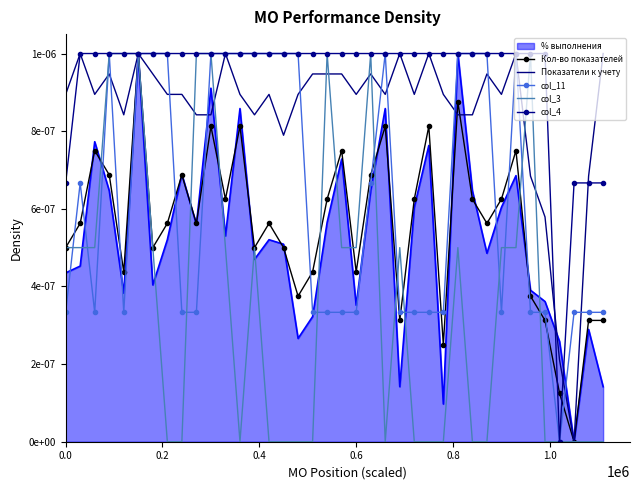

At which category does the chart reach its peak across all series?

0.2